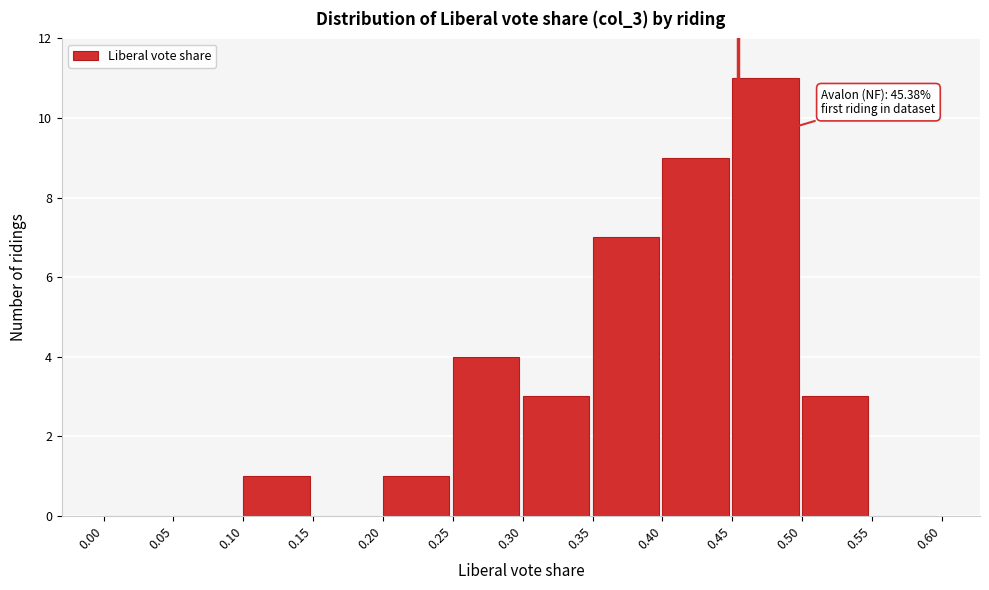

Which range on the x-axis has the tallest bar?

0.45 to 0.50